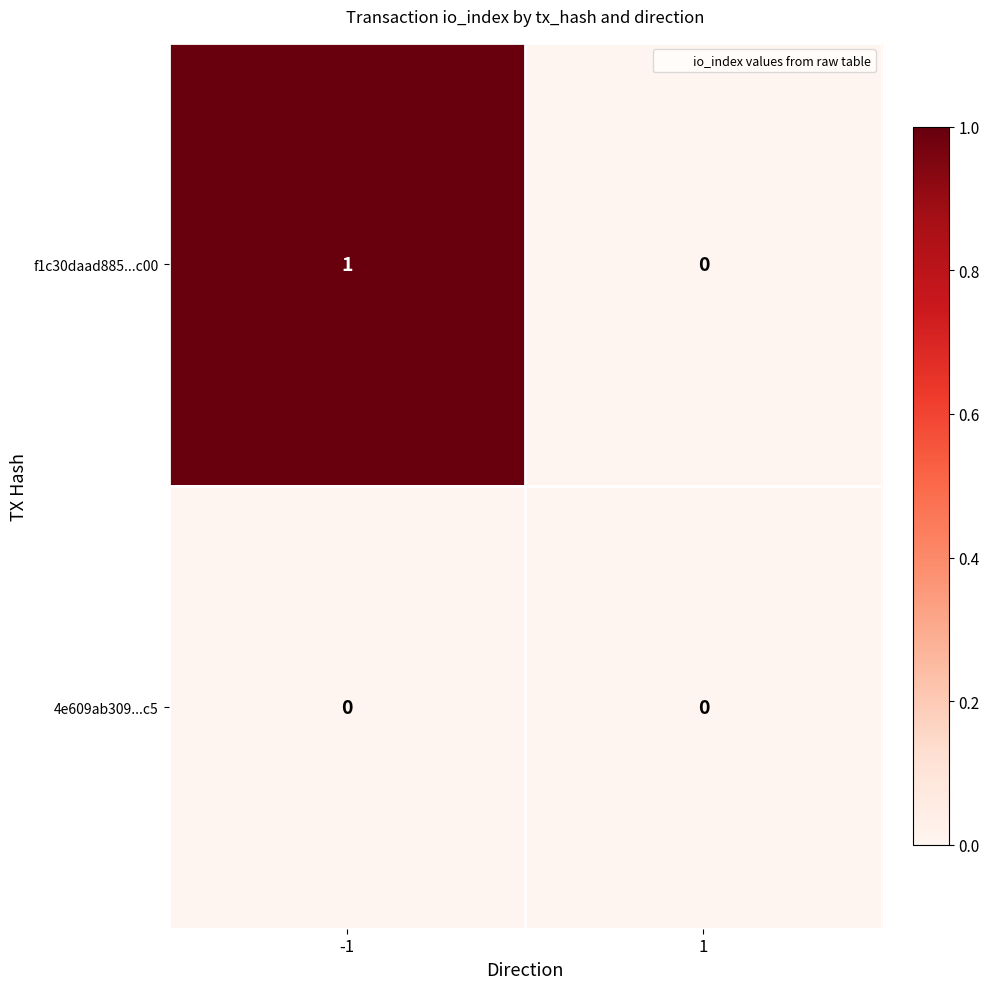

How many data points does each series have?

2